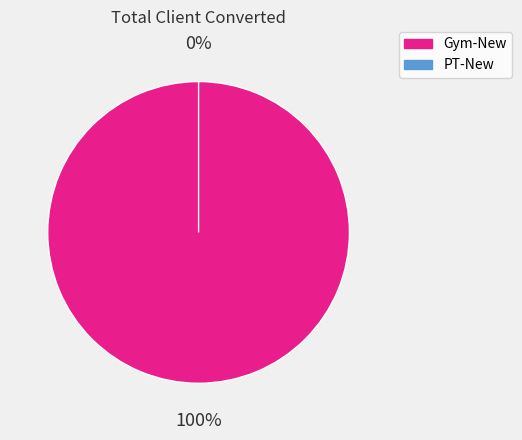

To the nearest percent, what is the average slice percentage?

50%